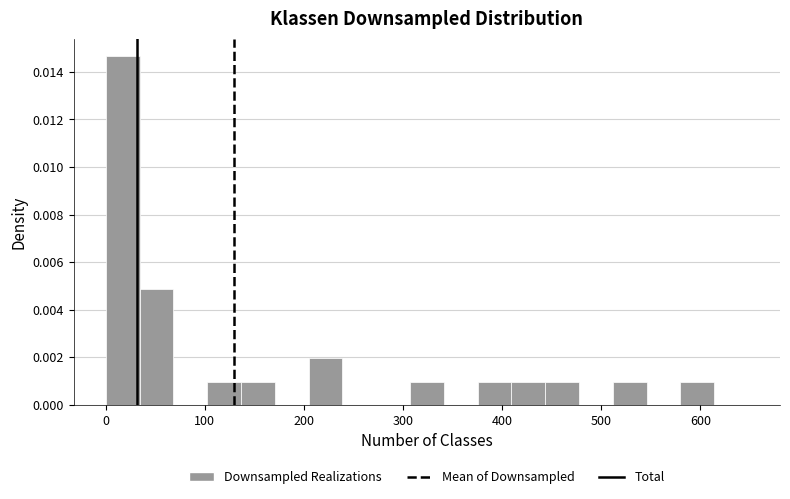

Read against the x-axis, roughly where is the centre of the tallest bar?

20